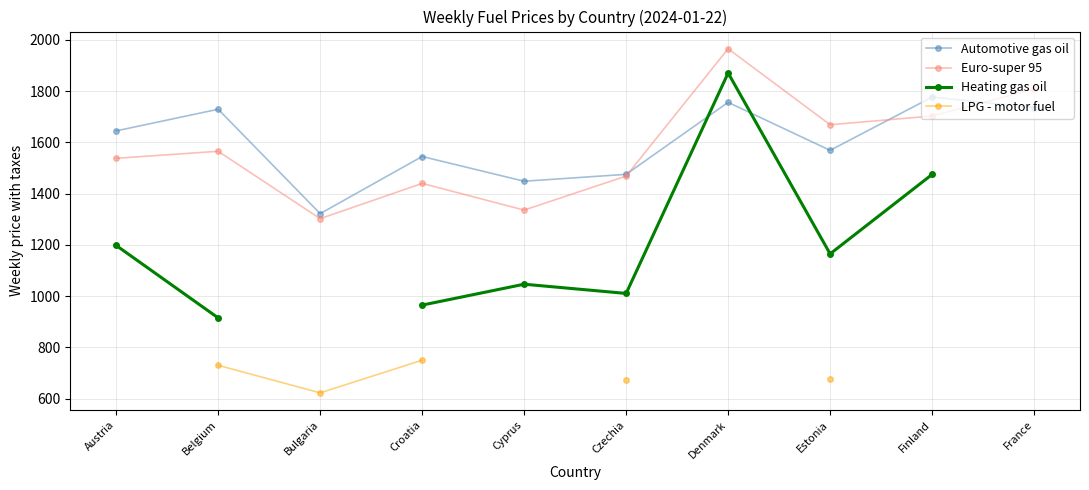

At which category does the chart reach its peak across all series?

Denmark